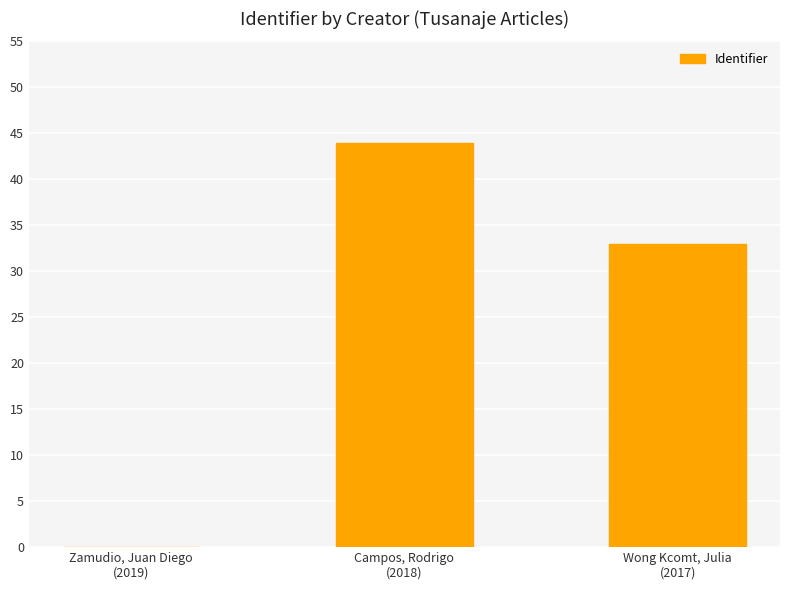

What is the sum of all values?

77